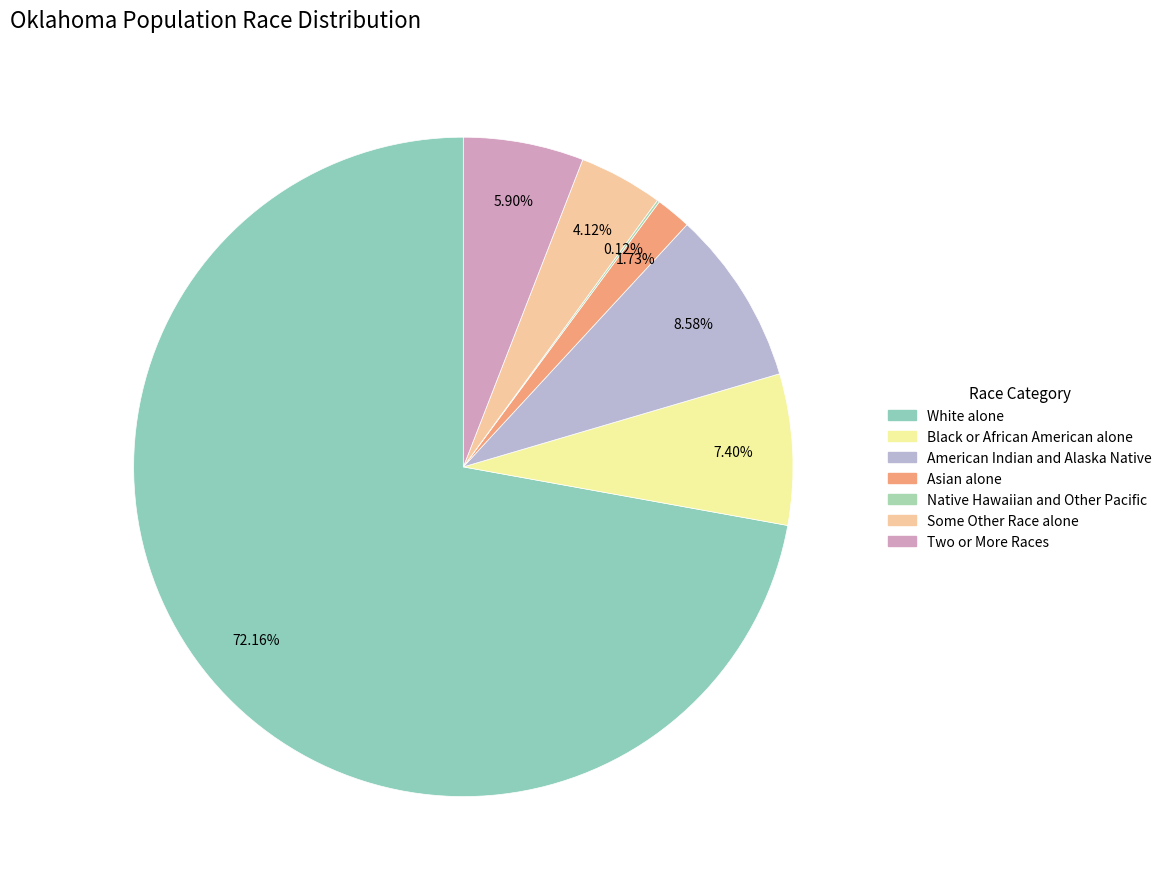

How many segments does this pie chart have?

7